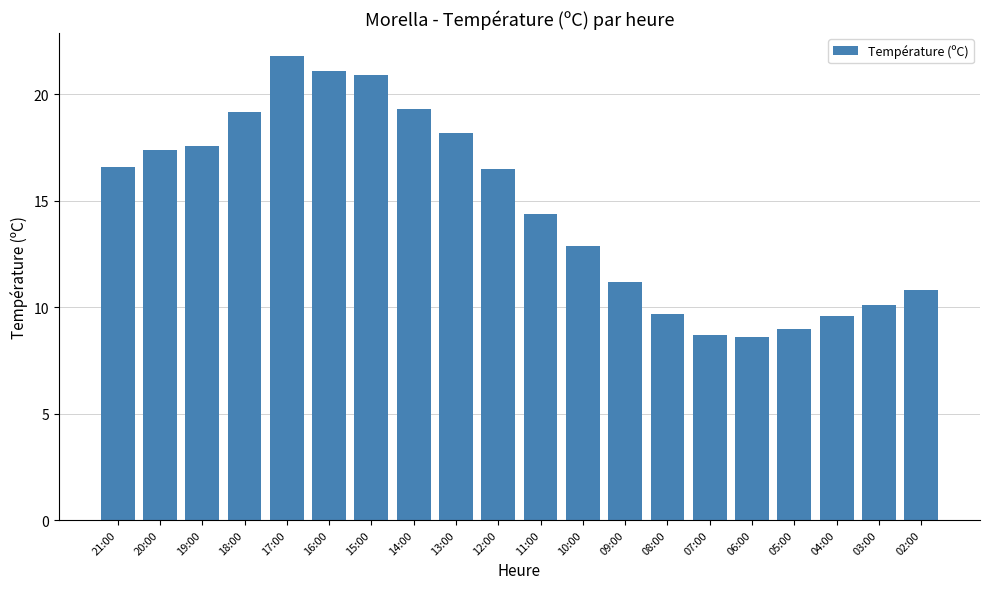

What is the label of the 17th bar from the left?

05:00